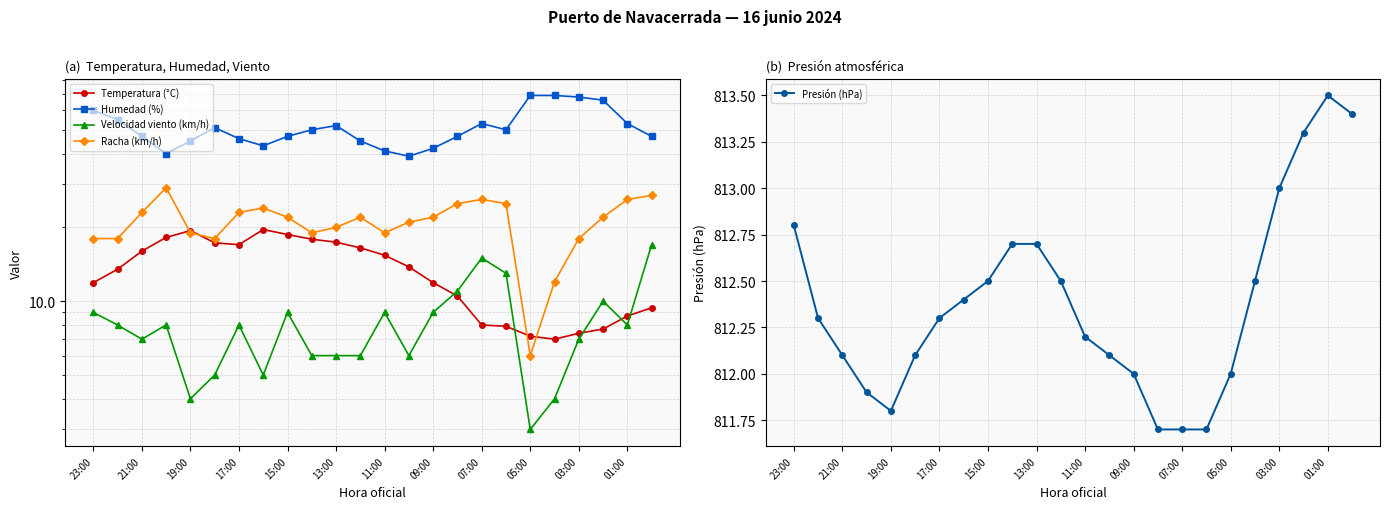

What is the lowest value of the Presión (hPa) series?

811.7